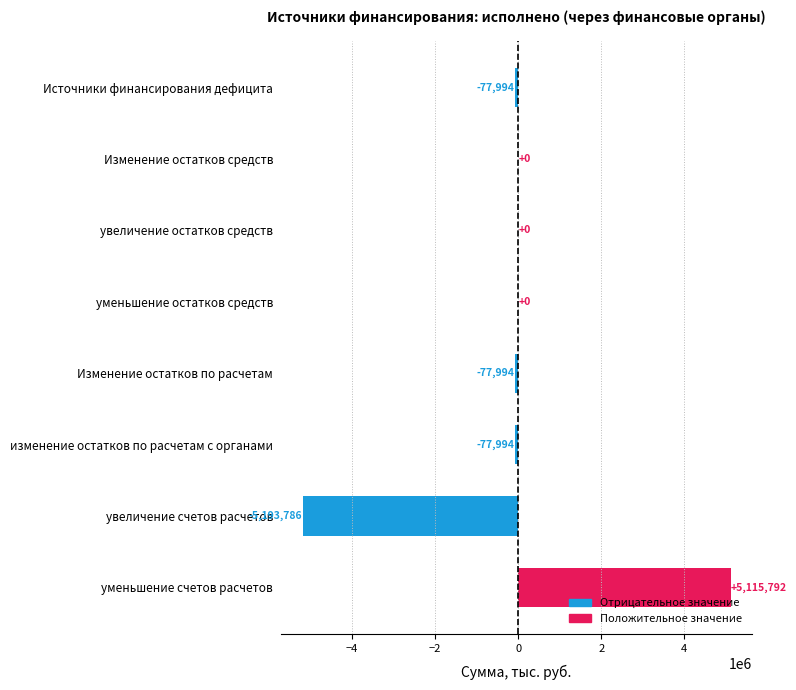

Between увеличение остатков средств and увеличение счетов расчетов, which is larger?

увеличение остатков средств